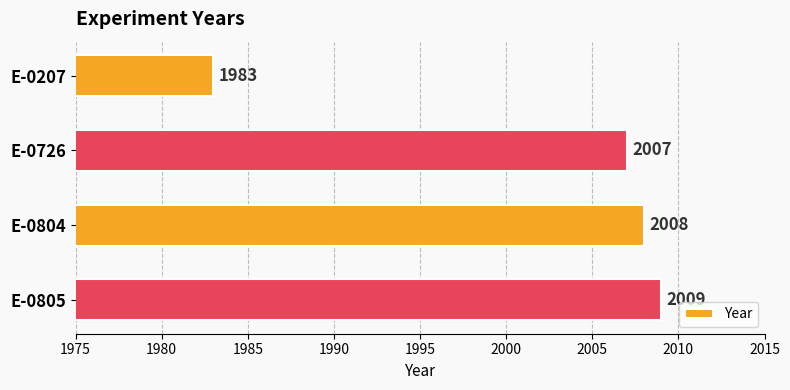

What is the sum of the values at E-0207 and E-0726?

3990